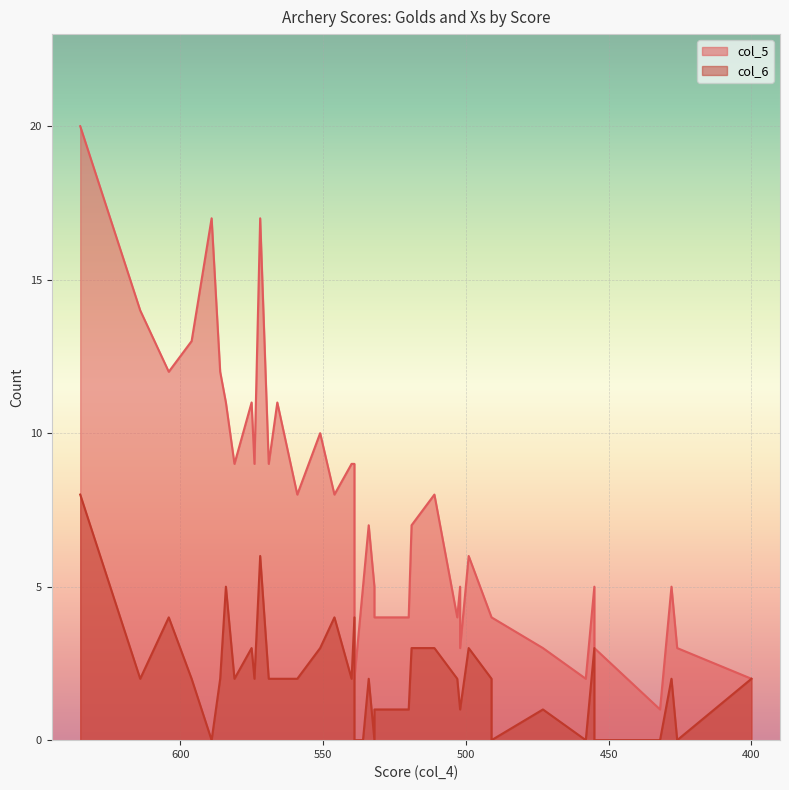

How many col_6 values are between 1 and 3?

25